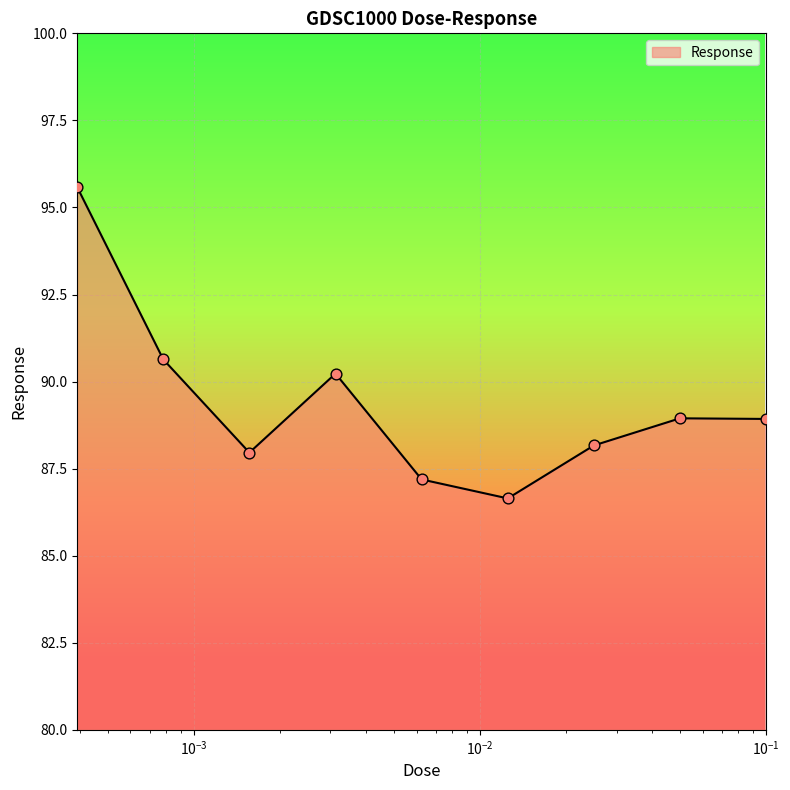

What is the smallest value displayed?

86.6